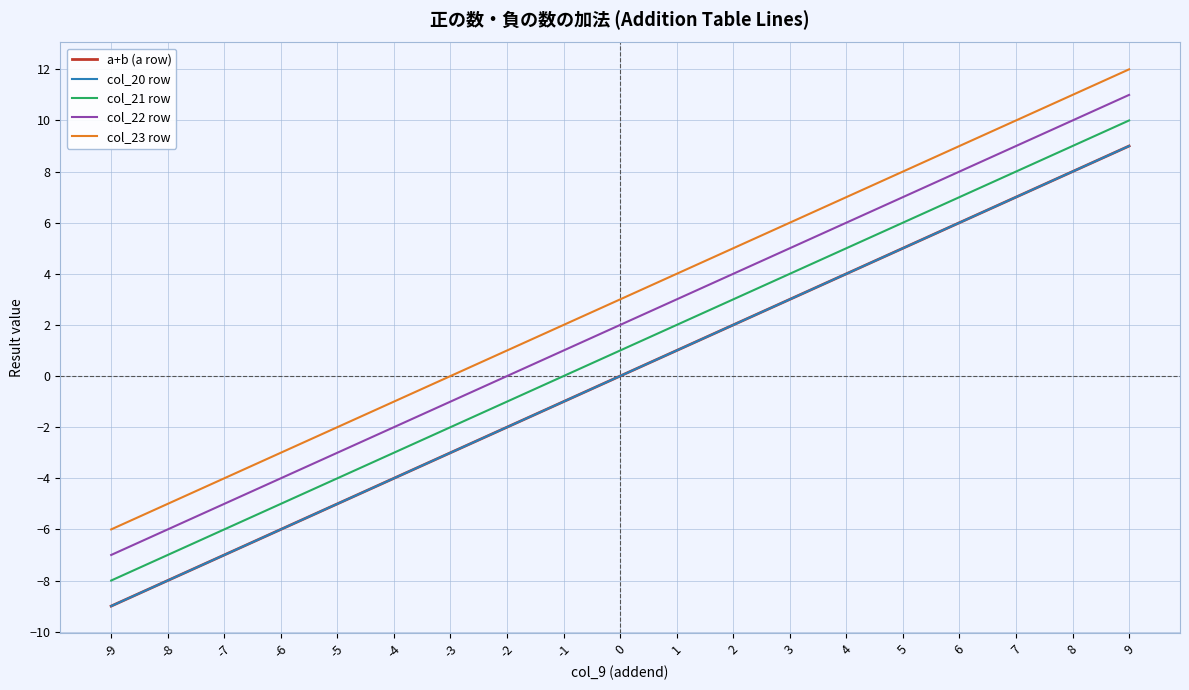

True or false: a+b (a row) and col_23 row cross at least once.

False